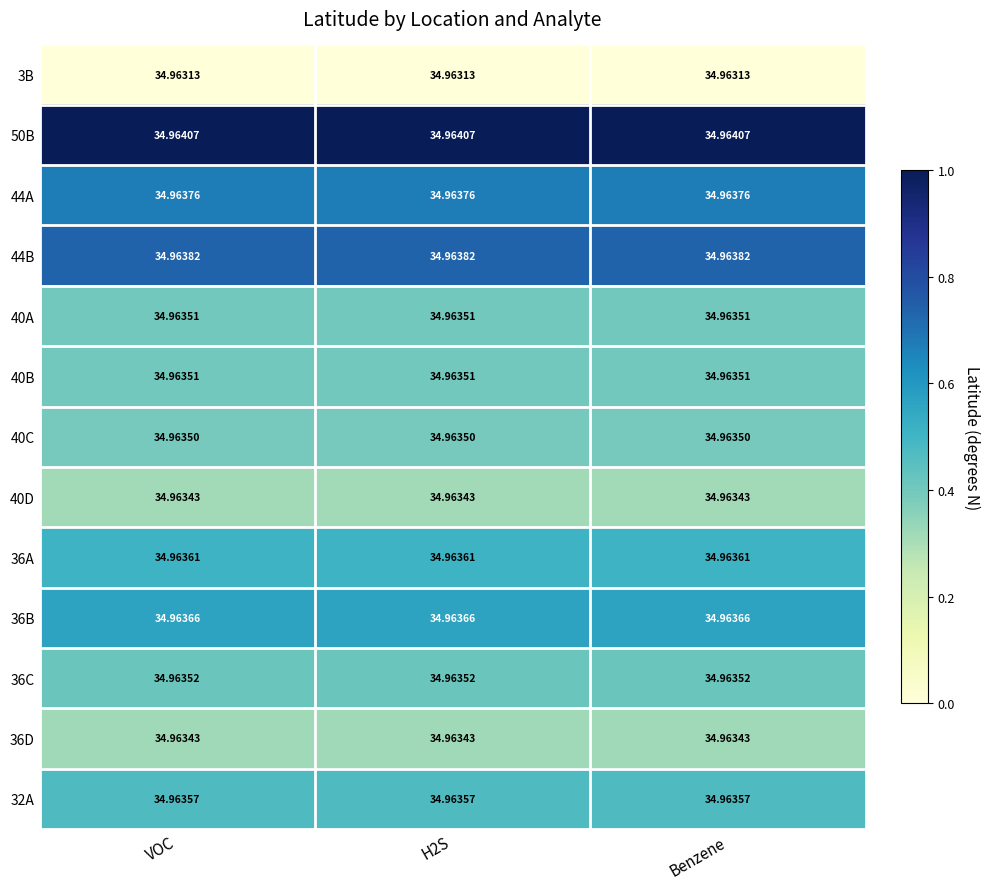

At which category is the sum across all series the highest?

VOC